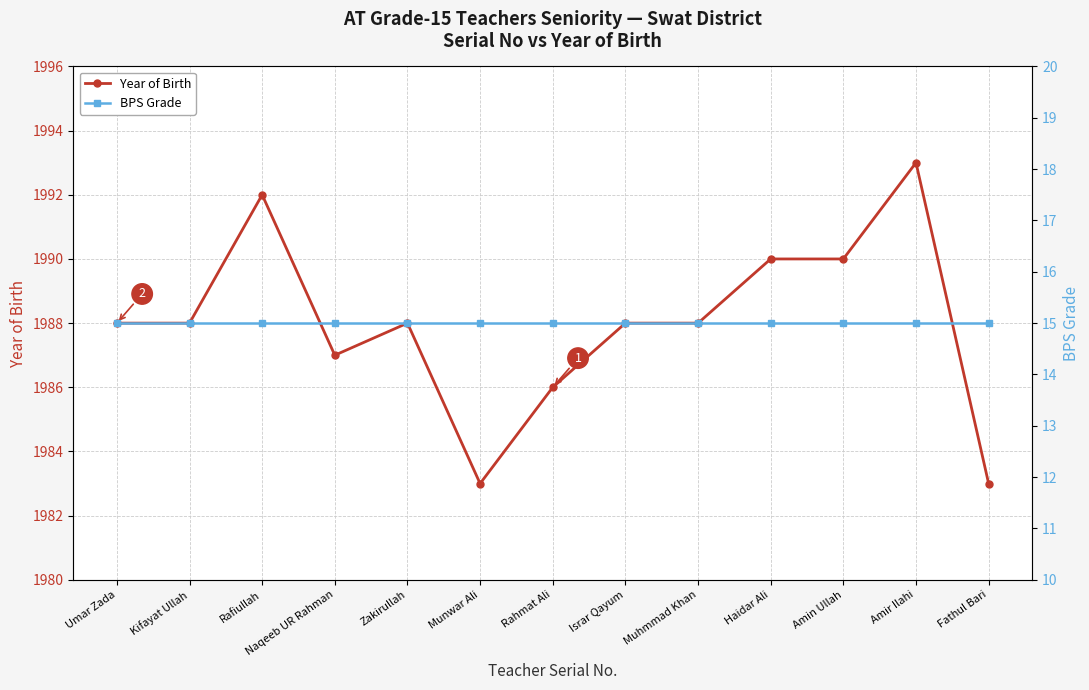

Which series has the largest total across all categories?

Year of Birth